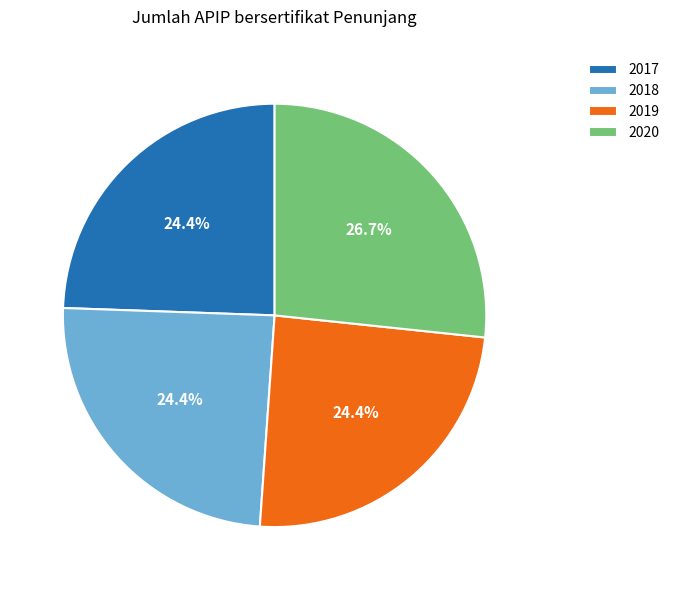

What is the largest slice in the pie chart?

2020